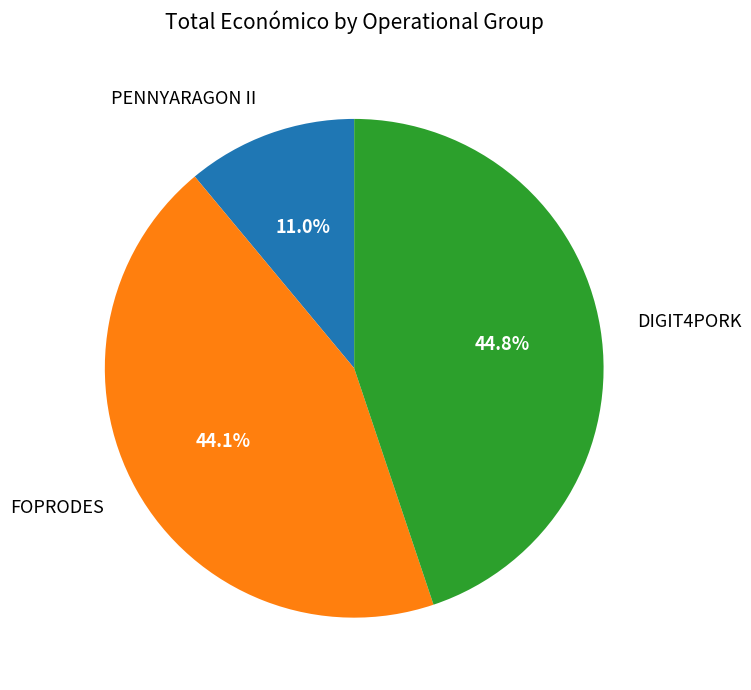

What percentage is the PENNYARAGON II slice, to the nearest percent?

11%